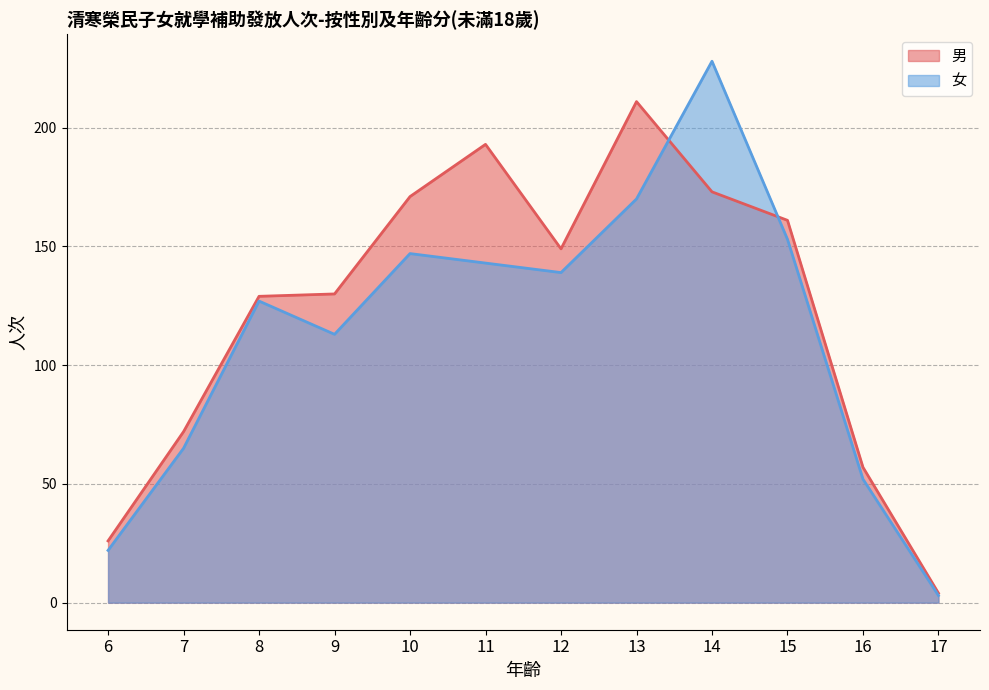

Reading left to right, what are all the values shown in this chart?

男: 6=26	7=72	8=129	9=130	10=171	11=193	12=149	13=211	14=173	15=161	16=57	17=4
女: 6=22	7=65	8=127	9=113	10=147	11=143	12=139	13=170	14=228	15=153	16=52	17=3